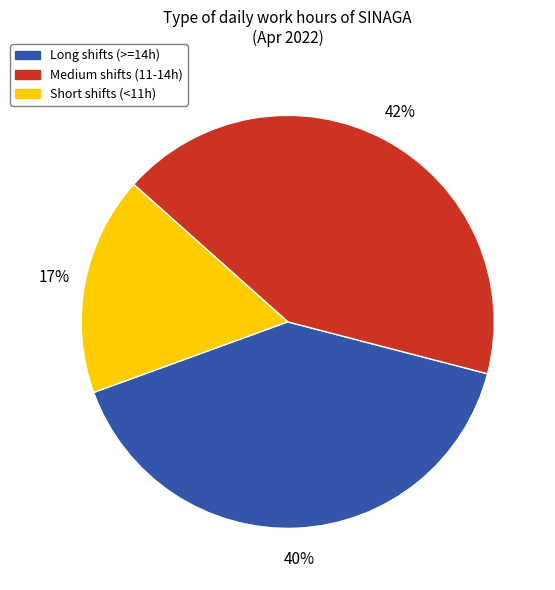

What percentage is the Short shifts (<11h) slice, to the nearest percent?

17%